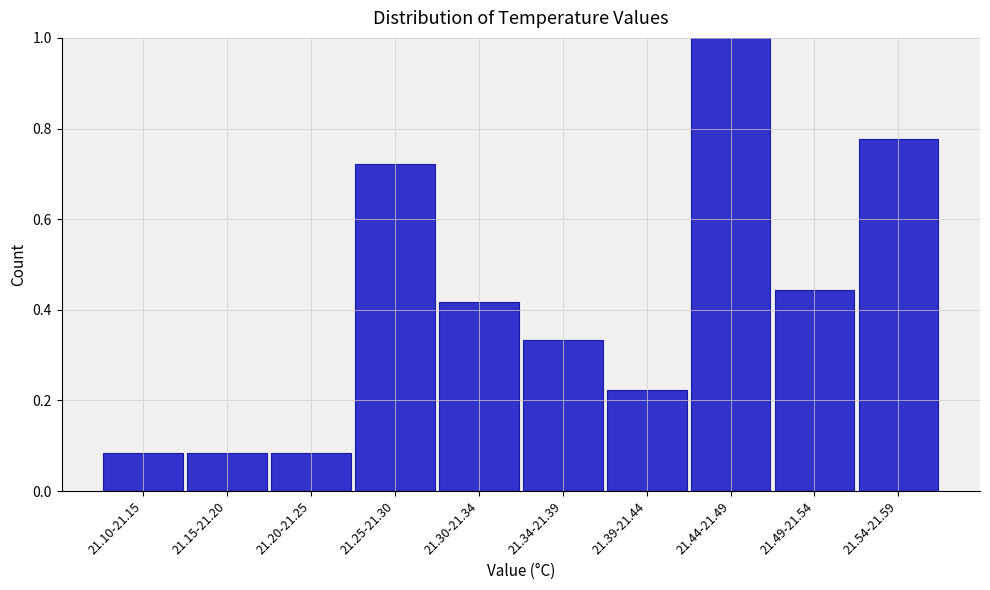

What is the maximum value shown in the chart?

1.0